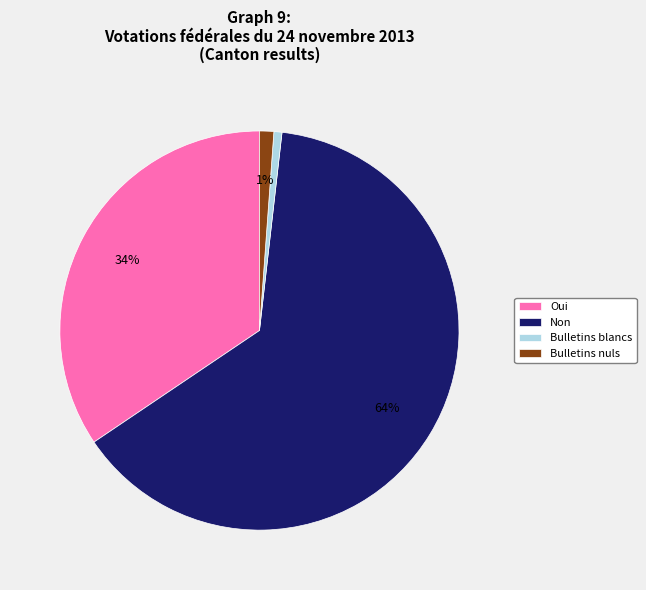

Count the number of slices in the pie.

4